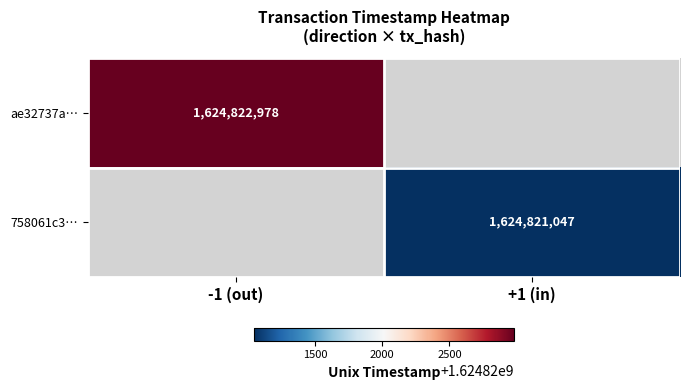

How many values in ae32737a… are above zero?

1